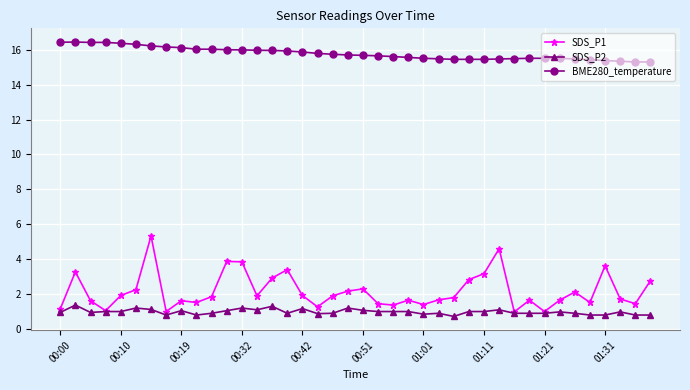

How many categories are shown in the chart?

40